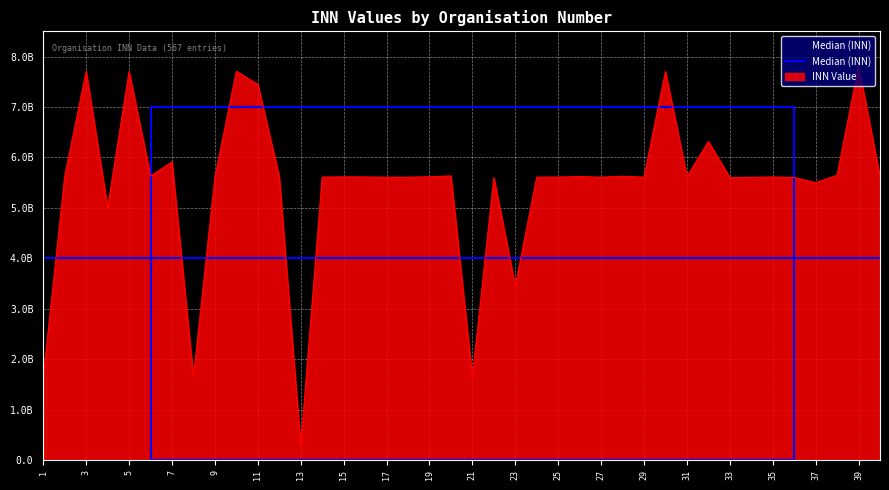

What is the value of the 16th point from the left?

5614060949